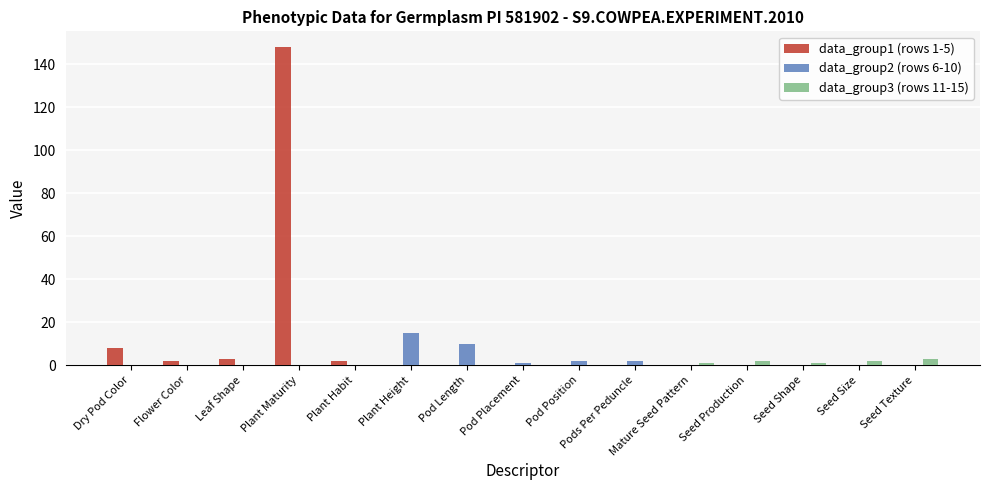

How many groups of bars are there?

15